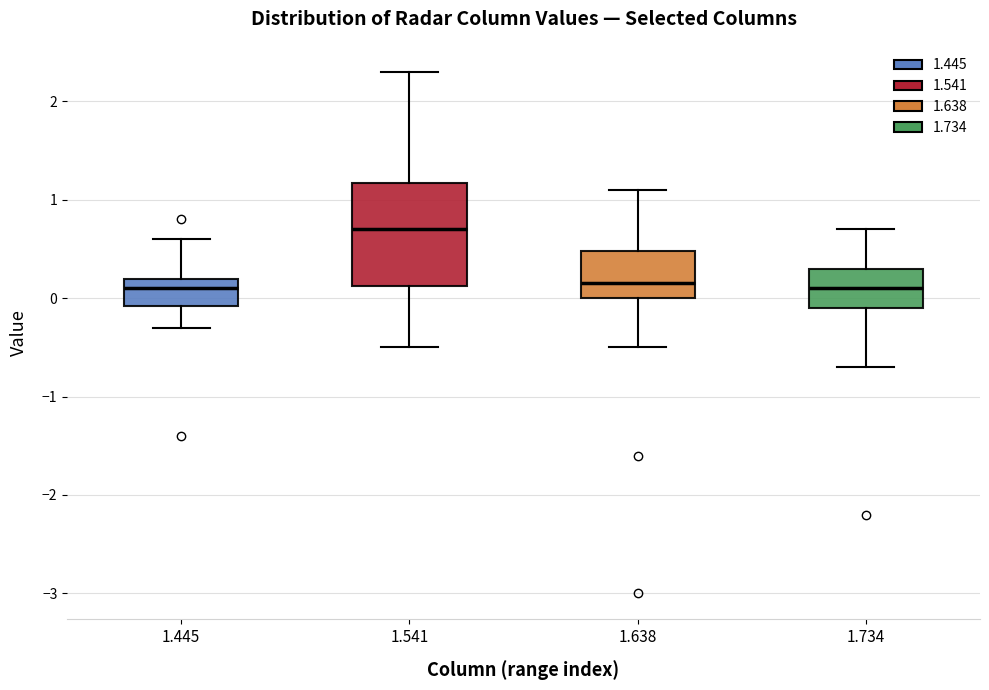

Reading left to right, read every box against the y-axis: the position of its median line, the range the box covers, and the ends of its whiskers. The values are not printed on the chart, so give them approximately, as read against the axis.

1.445: median 0.1, box -0.1 to 0.2, whiskers -0.3 to 0.6
1.541: median 0.7, box 0.1 to 1.2, whiskers -0.5 to 2.3
1.638: median 0.2, box 0.0 to 0.5, whiskers -0.5 to 1.1
1.734: median 0.1, box -0.1 to 0.3, whiskers -0.7 to 0.7